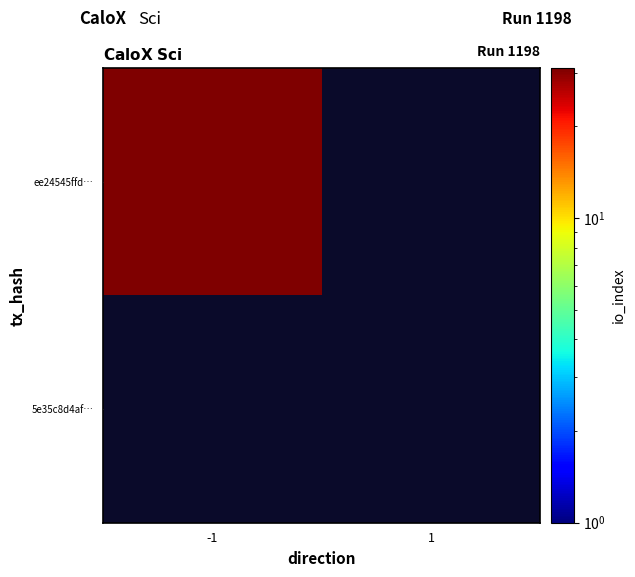

Between 1 and -1, which is larger?

-1